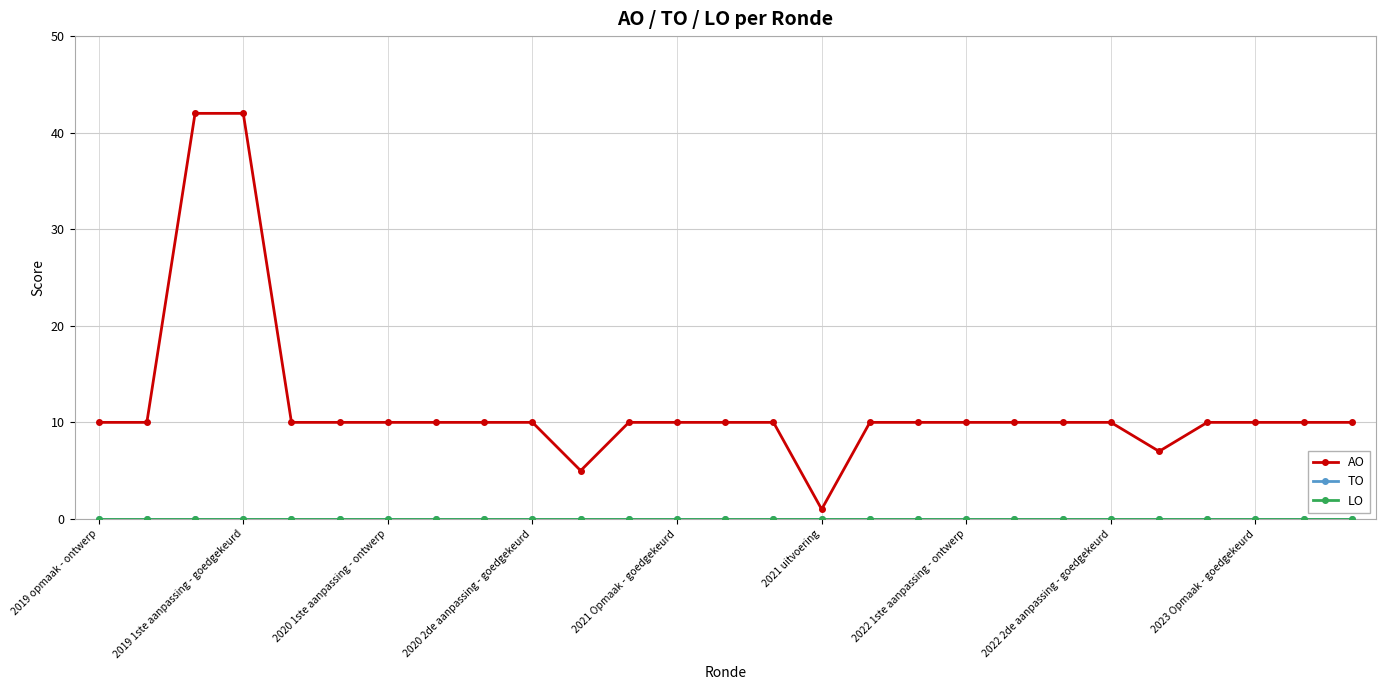

True or false: LO and AO cross at least once.

False